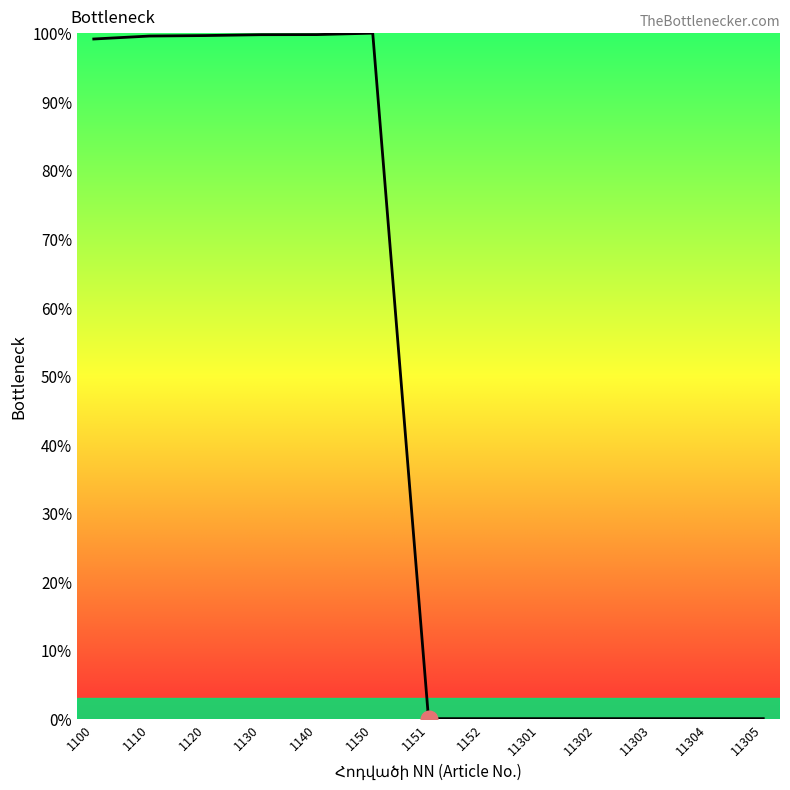

Is it true that the value at 11301 is 55.7?

False